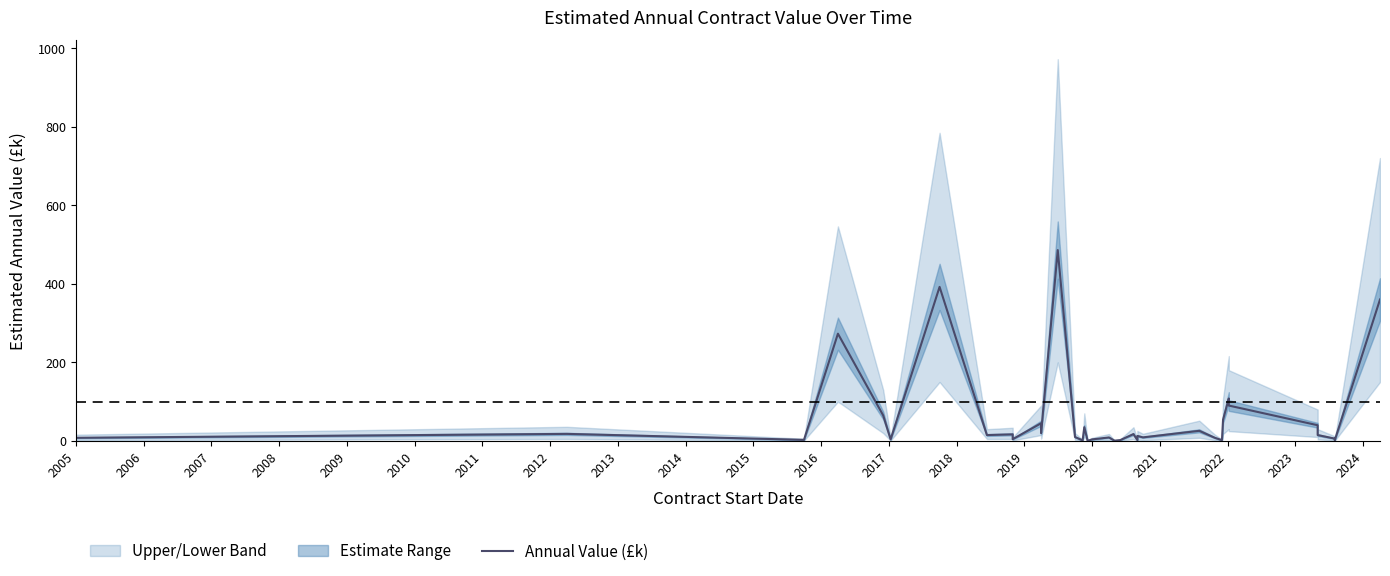

The value at 2006 is 5.3. True or false?

False